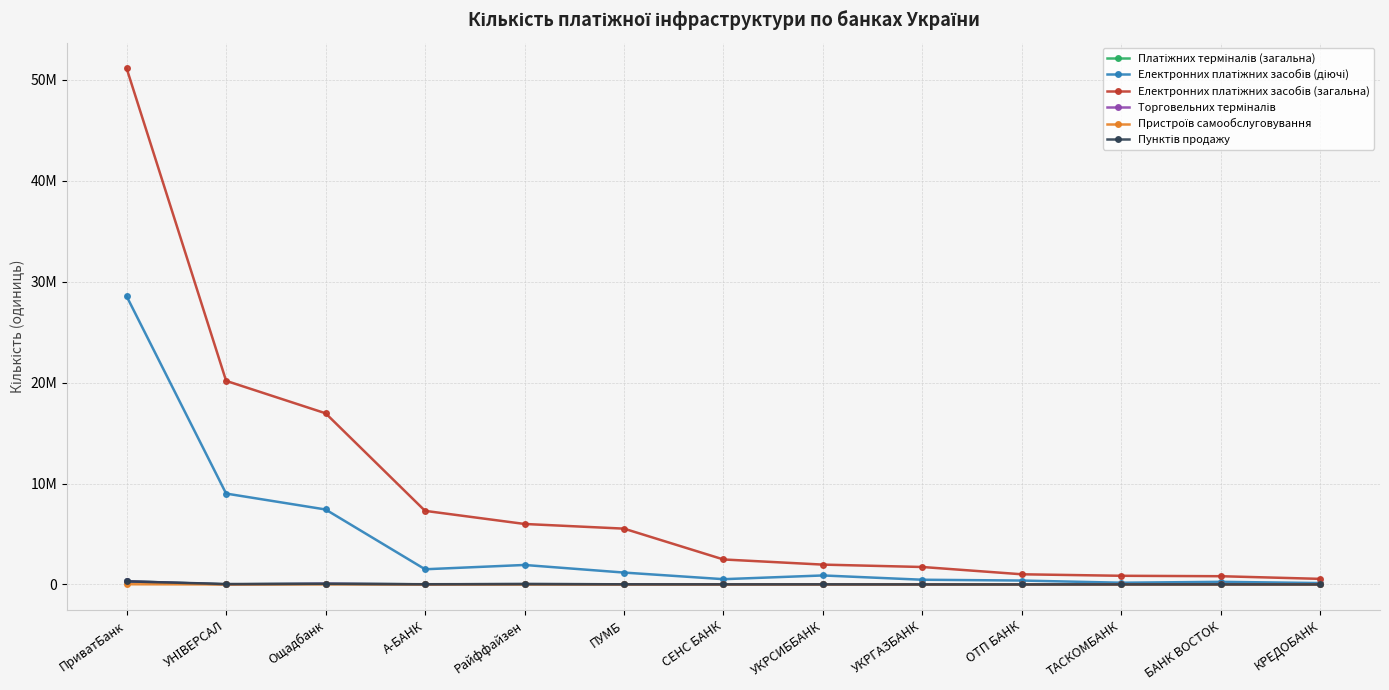

True or false: Електронних платіжних засобів (діючі) and Пунктів продажу intersect in this chart.

False